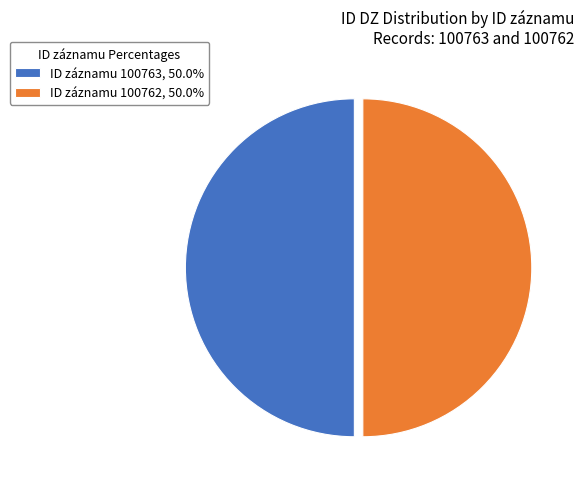

What is the ratio of the value at ID záznamu 100763, 50.0% to the value at ID záznamu 100762, 50.0%?

1.0